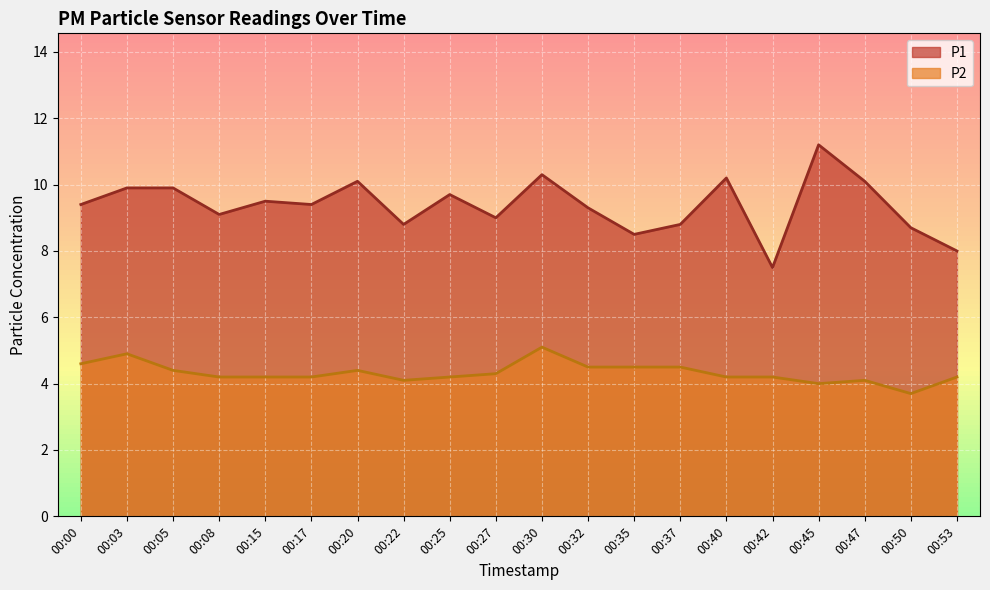

The P1 series shows 3.4 at 00:37. True or false?

False